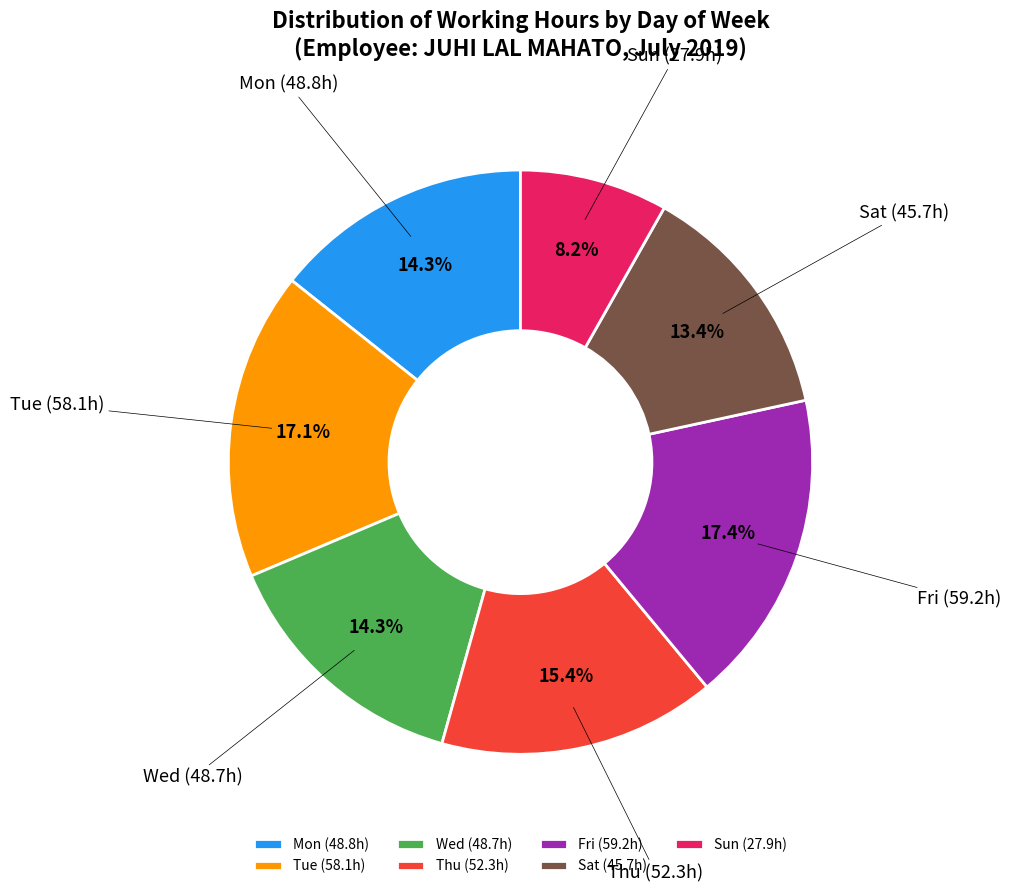

Do Wed and Thu together represent more than half of the pie?

No